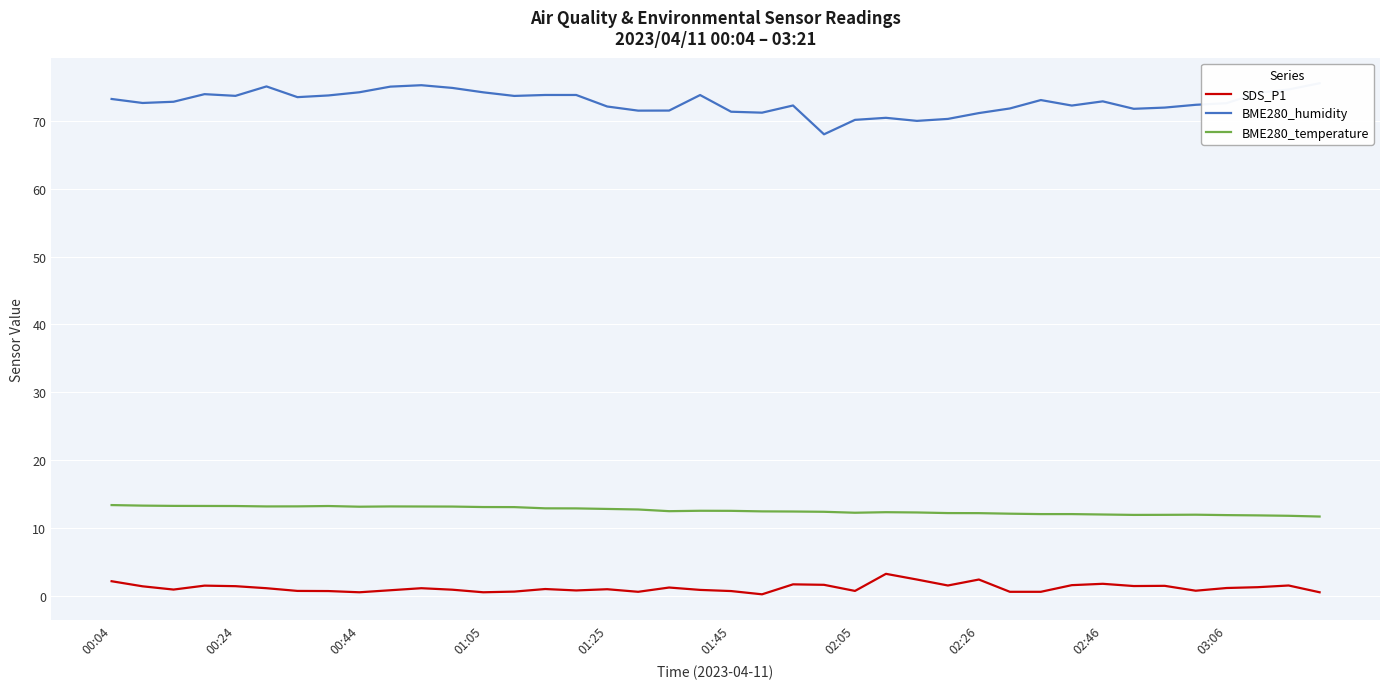

How many interior local valleys does the BME280_temperature series have?

5